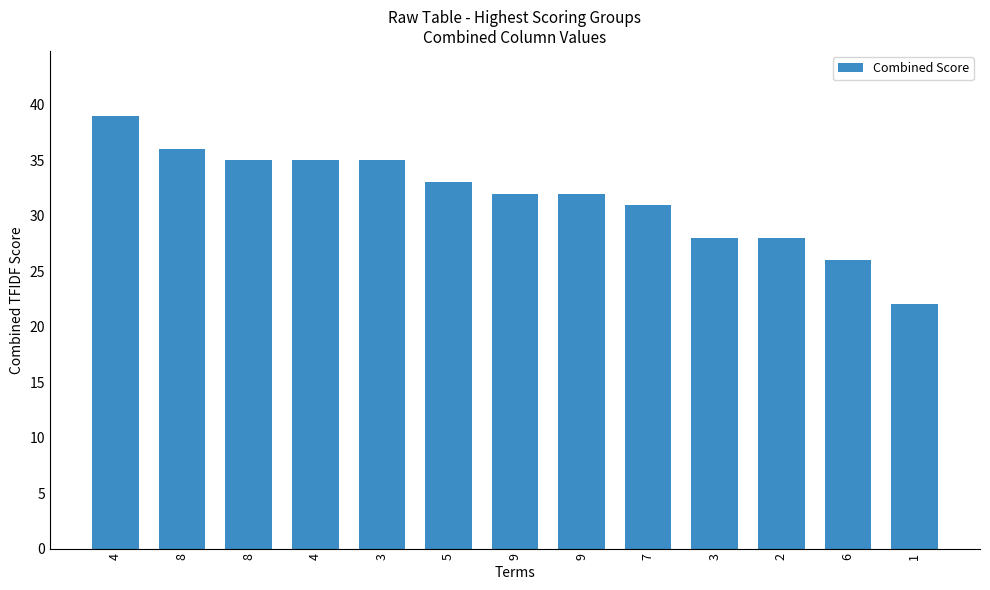

Does the chart contain any negative values?

No